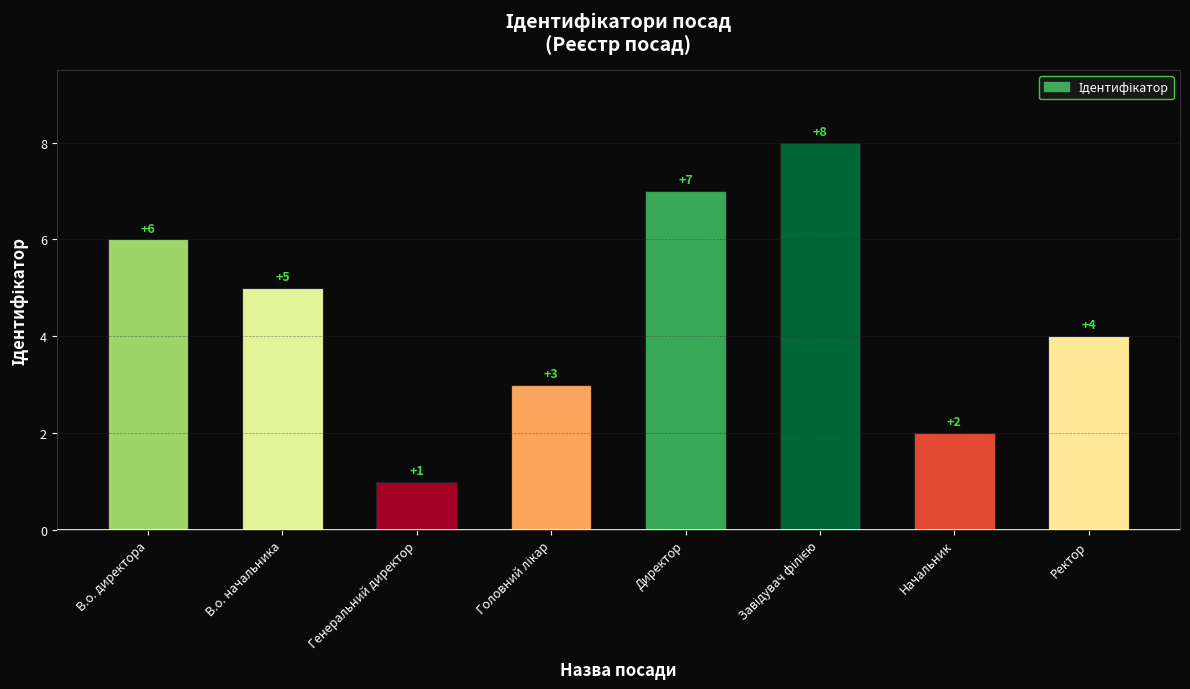

Which has a higher value, В.о. начальника or Директор?

Директор